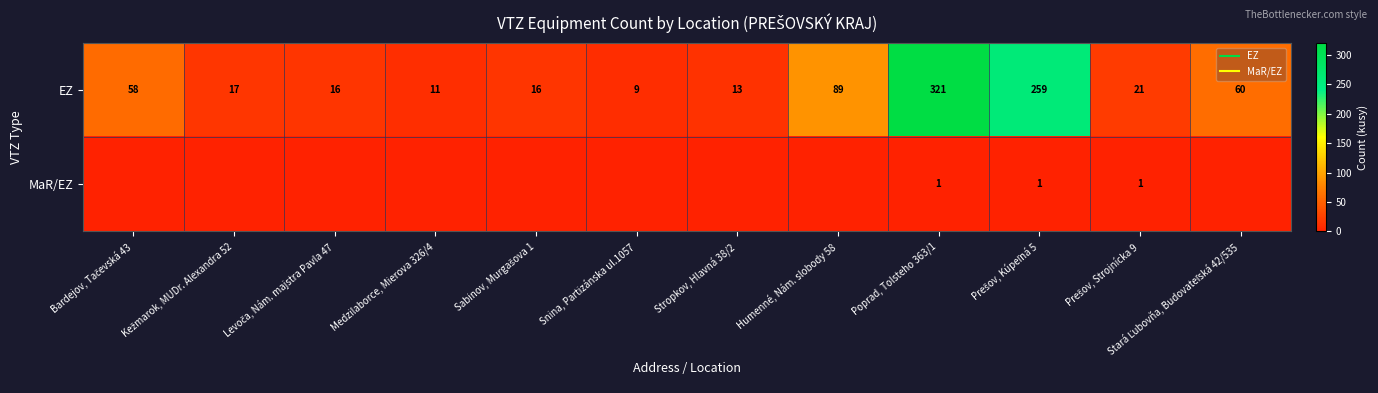

At which category does the chart reach its peak across all series?

Poprad, Tolsteho 363/1